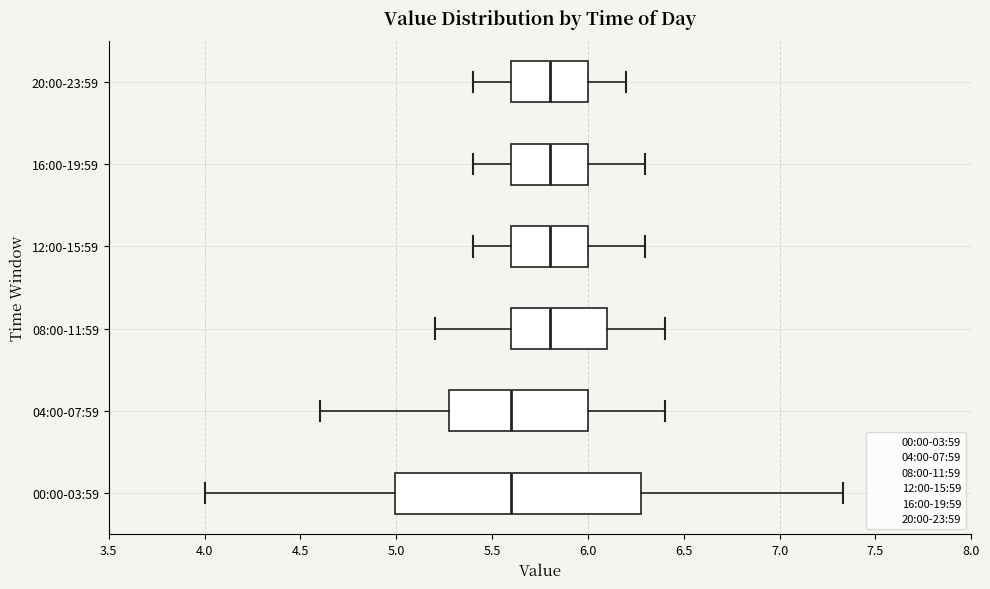

Where does the left whisker of the box for 12:00-15:59 end on the x-axis? The values are not printed on the chart, so give them approximately, as read against the axis.

5.40